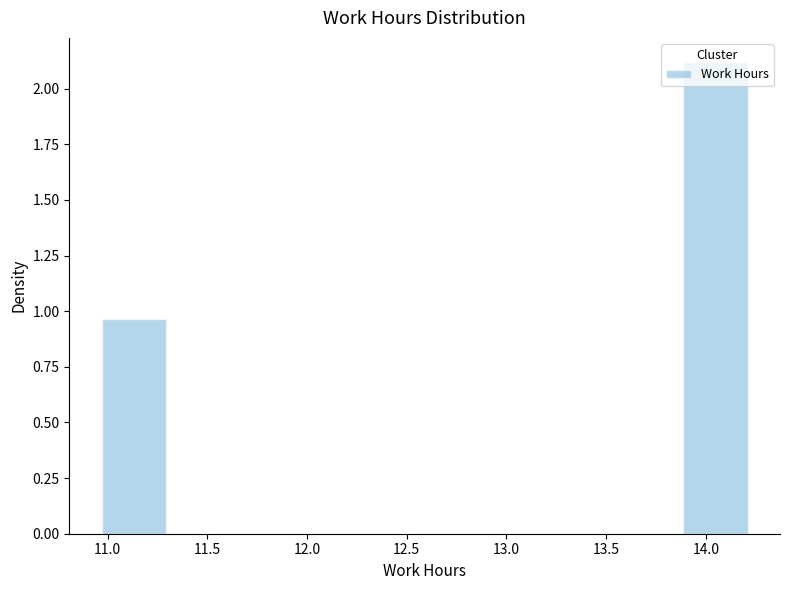

How tall is the bar that spans 10.95 to 11.30 on the x-axis? Neither the bar edges nor the heights are printed on the chart, so give them approximately, as read against the axes.

0.95